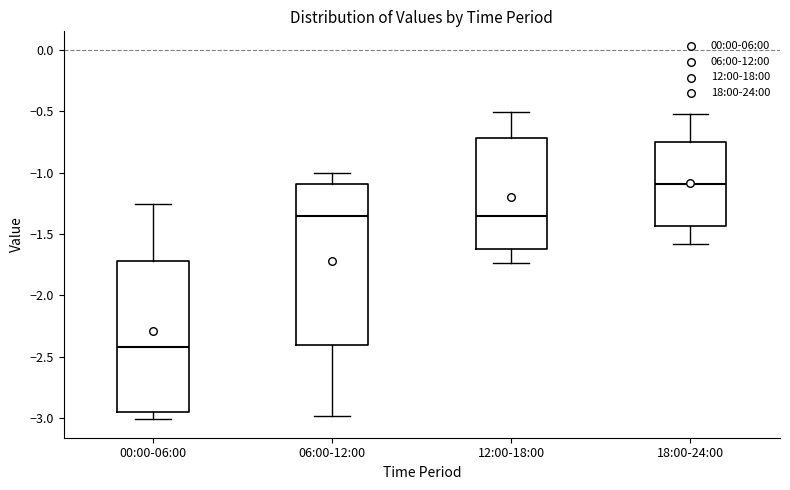

Where is the upper edge of the box for 18:00-24:00 on the y-axis? The values are not printed on the chart, so give them approximately, as read against the axis.

-0.75